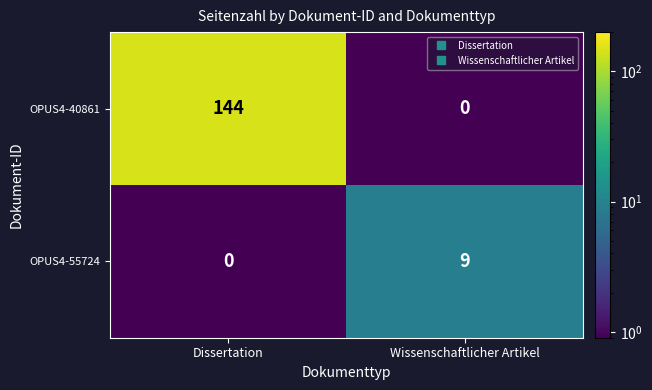

What is the difference between the highest and lowest values at Dissertation?

144